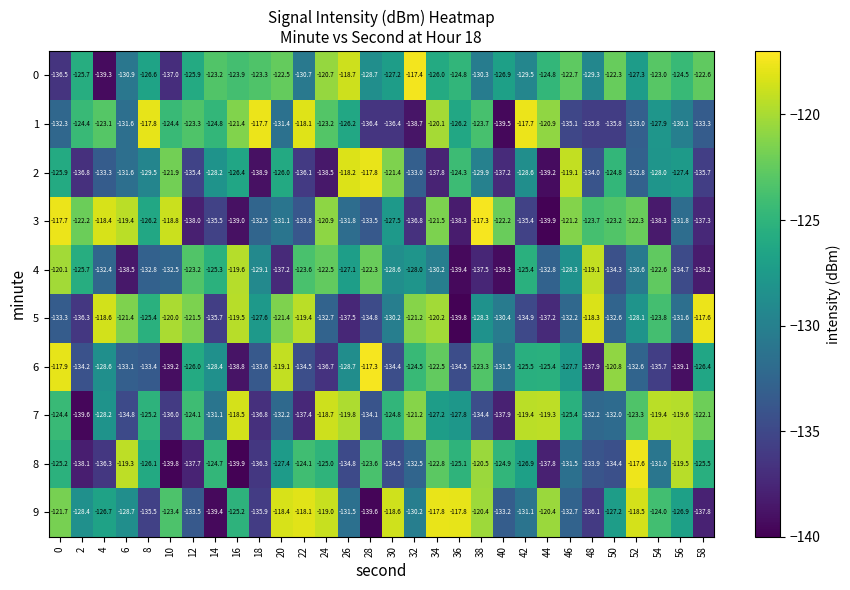

Is it true that 5 equals -137.5 at 26?

True